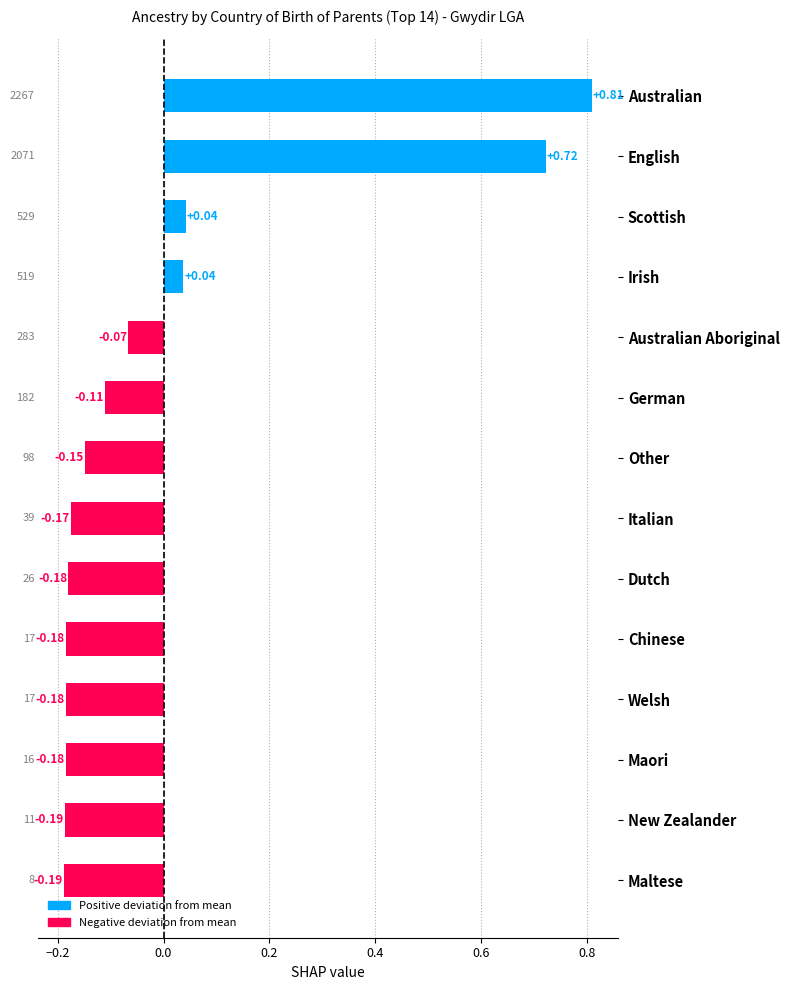

Which label corresponds to the largest value in the chart?

Australian